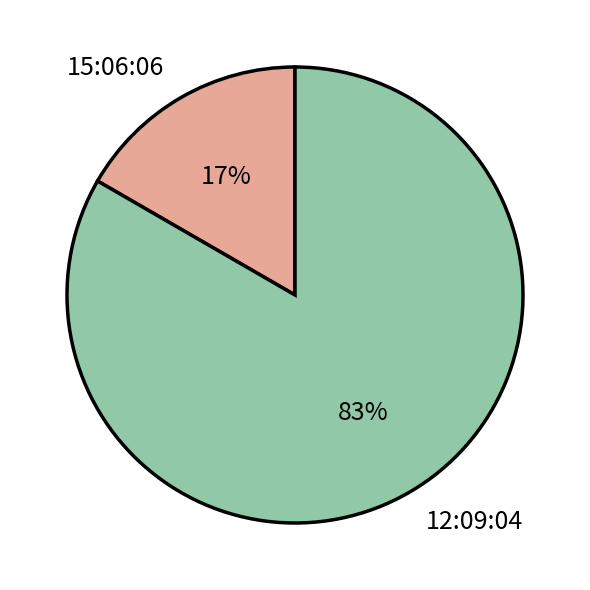

True or false: 15:06:06 accounts for 24% of the total.

False